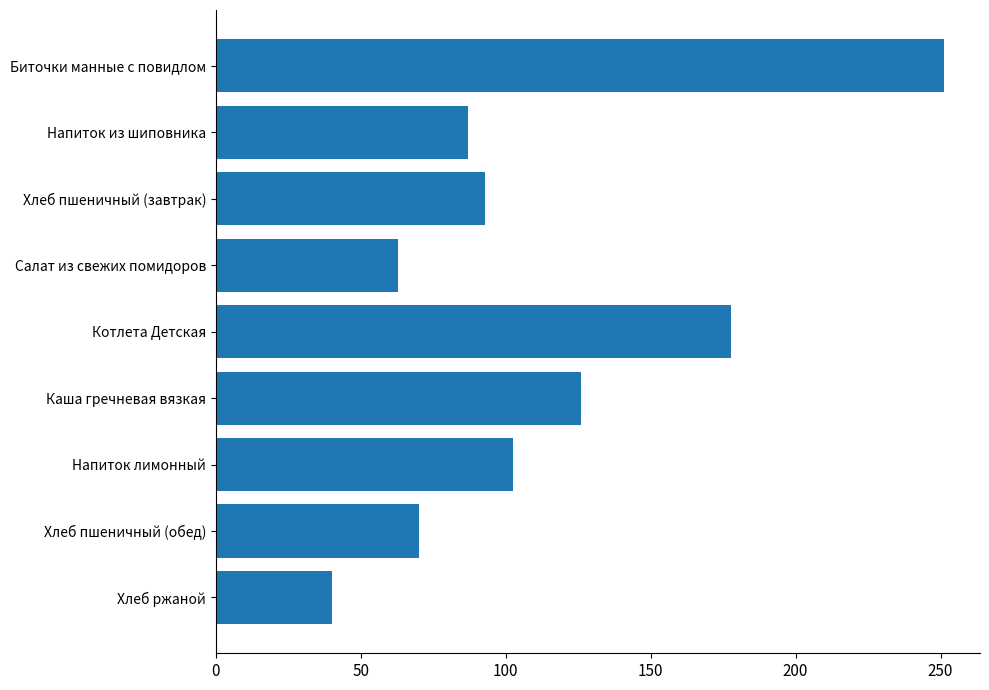

Which category has the lowest value across all series?

Хлеб ржаной